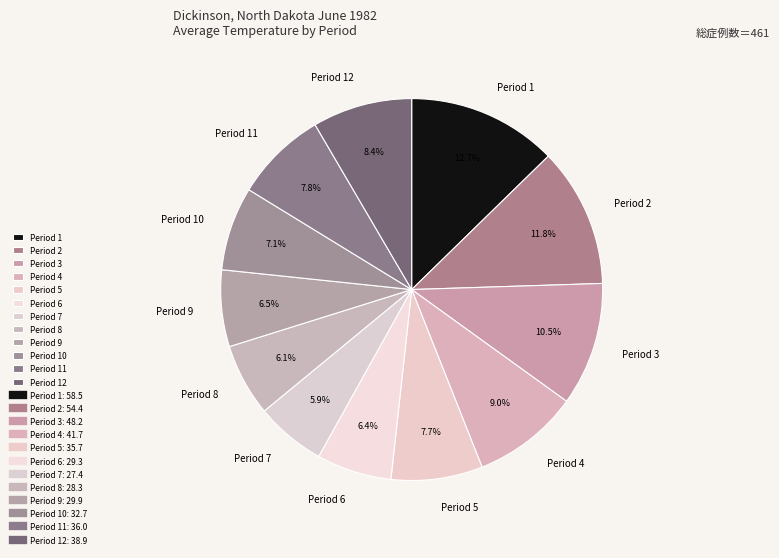

What is the ratio of the value at Period 3 to the value at Period 11?

1.3